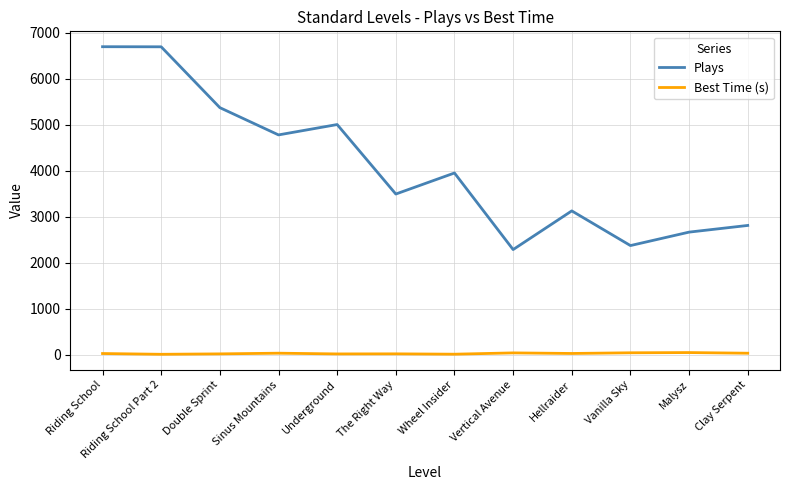

Does the chart display data point markers on the line(s)?

No